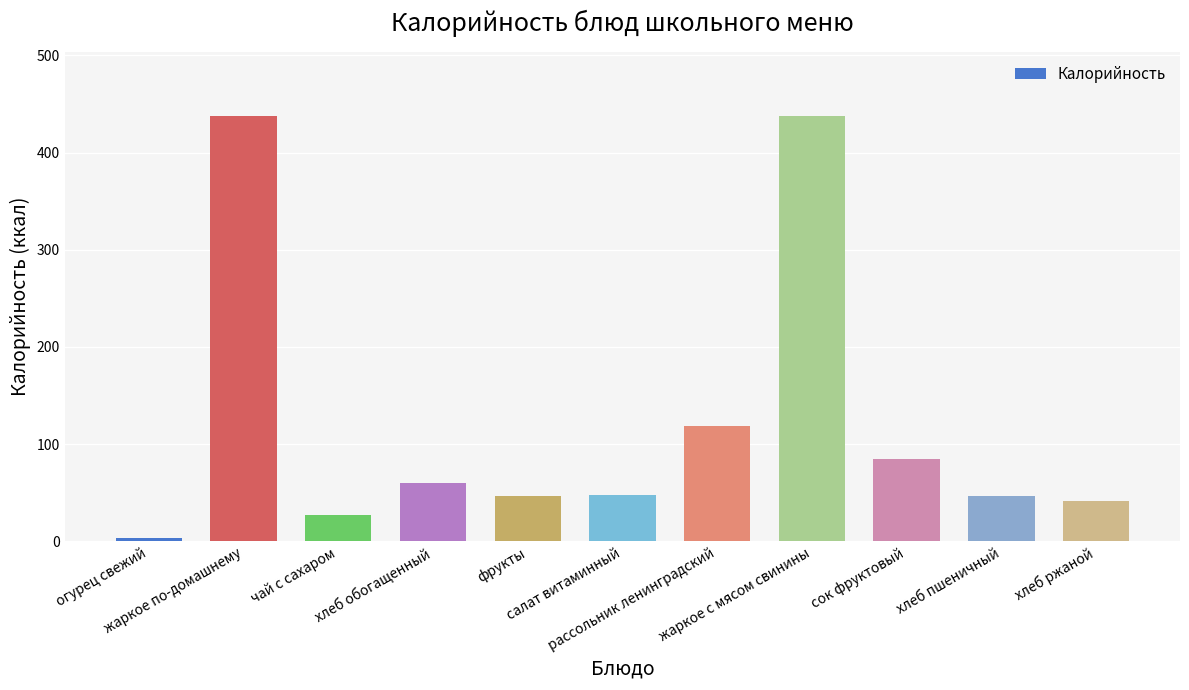

Count the number of categories in the chart.

11